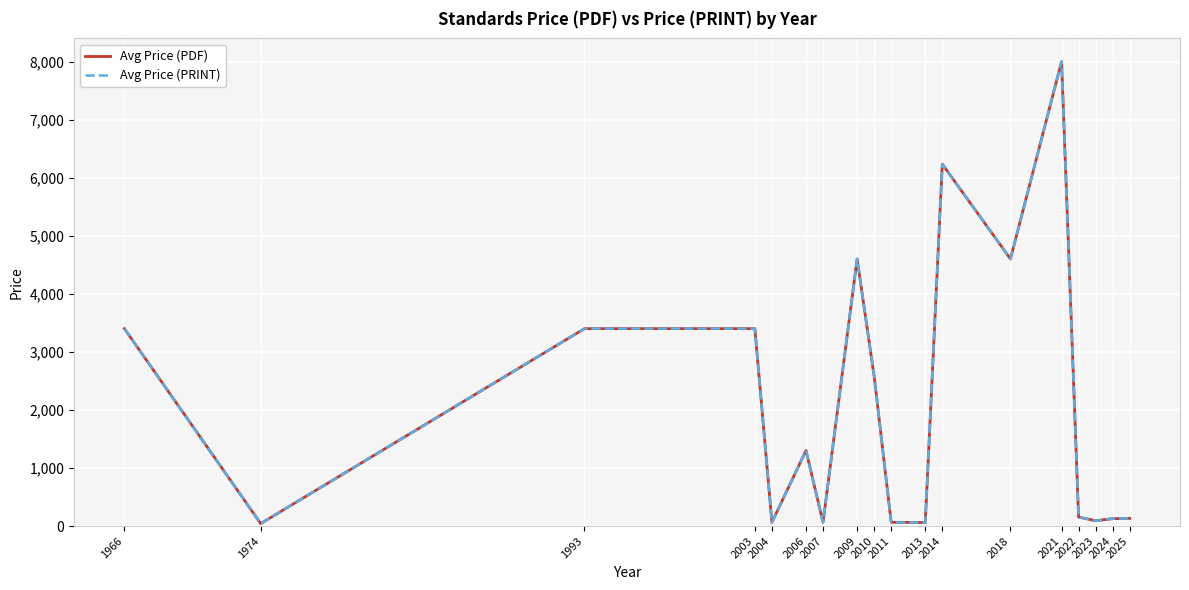

Is the value of Avg Price (PRINT) at 2025 greater than the value of Avg Price (PDF) at 2025?

No